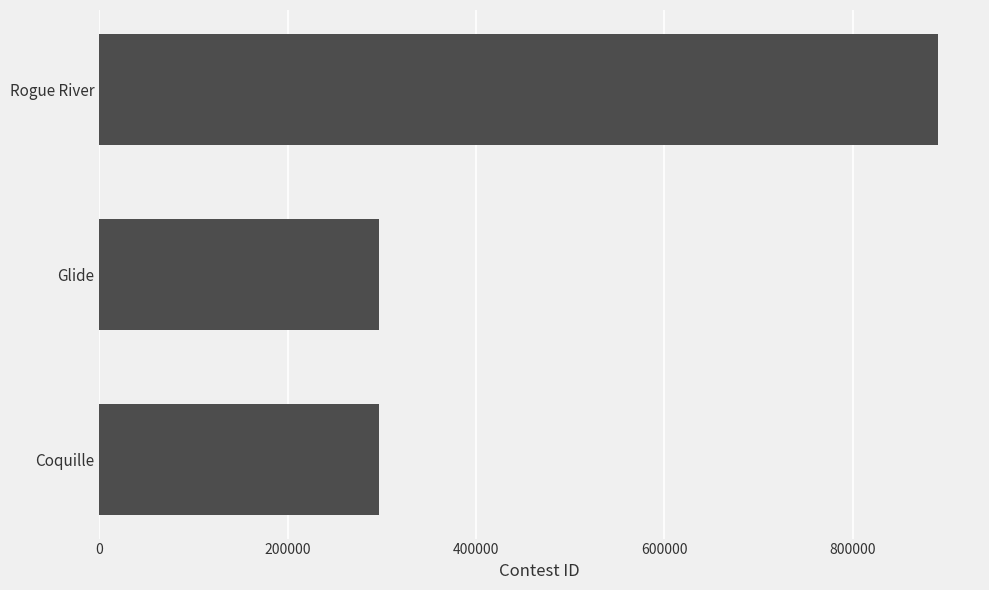

What is the difference between the maximum and minimum values?

594006